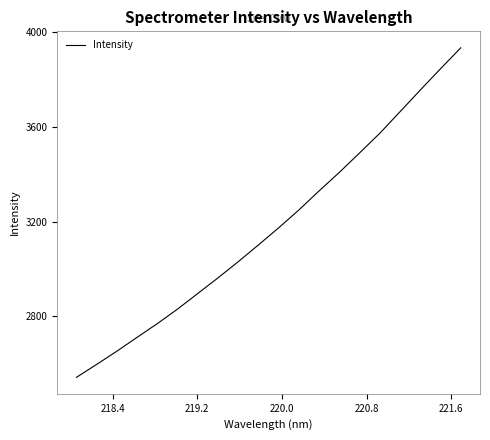

What is the difference between the maximum and minimum values?

1389.3